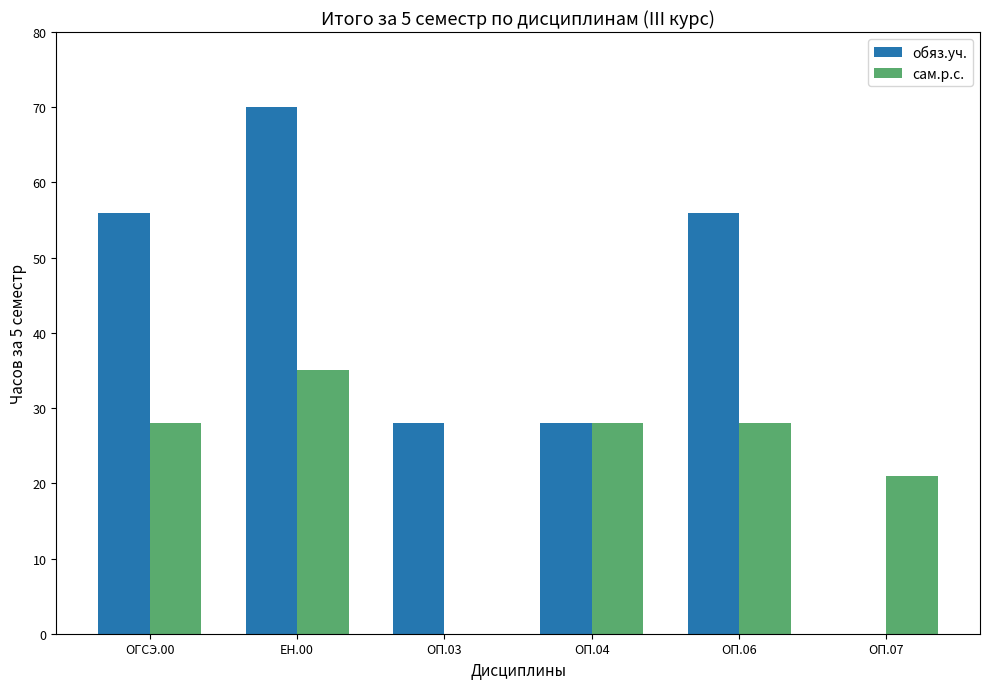

Between ОГСЭ.00 and ЕН.00, which series saw the biggest shift?

обяз.уч.